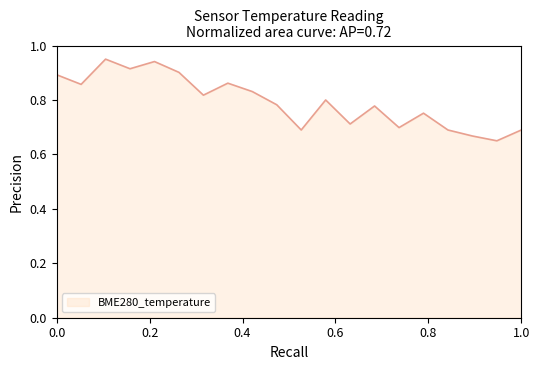

What is the difference between the maximum and minimum values?

0.3